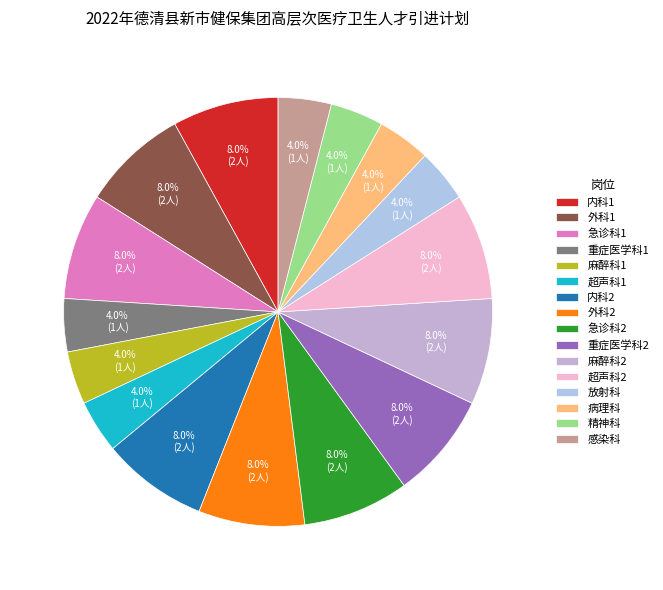

Which has a higher value, 超声科1 or 麻醉科1?

超声科1